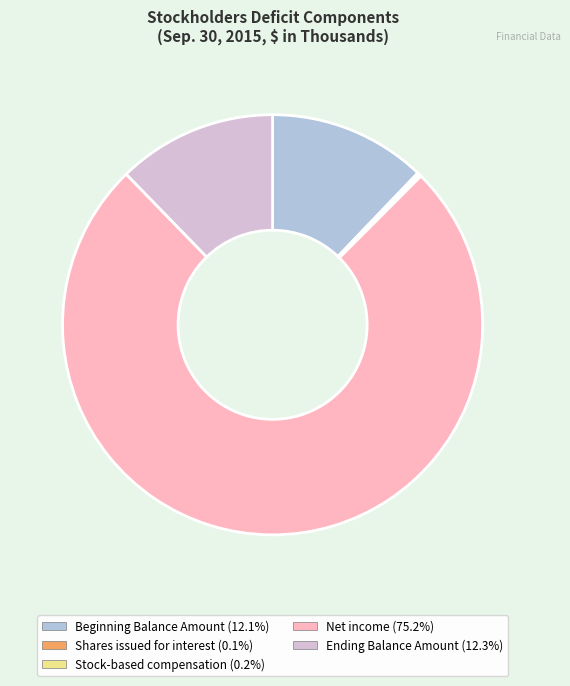

Is Ending Balance Amount the majority of the pie?

No